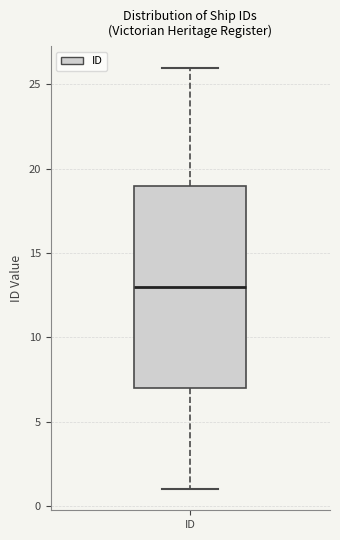

Transcribe this box plot: give where the median line is, the range the box spans, and where the two whiskers end, as read against the y-axis. The values are not printed on the chart, so give them approximately, as read against the axis.

median 13, box 7 to 19, whiskers 1 to 26